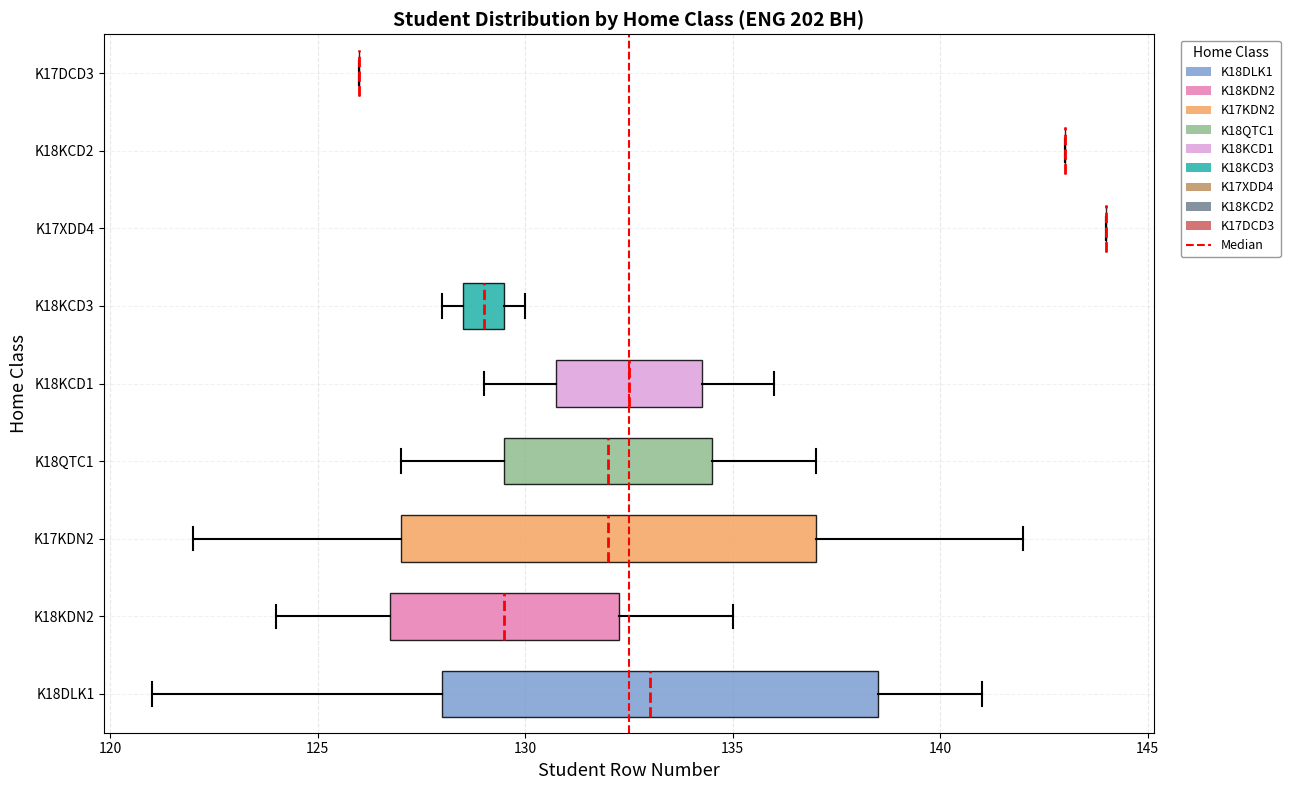

Reading bottom to top, read every box against the x-axis: the position of its median line, the range the box covers, and the ends of its whiskers. The values are not printed on the chart, so give them approximately, as read against the axis.

K18DLK1: median 133.0, box 128.0 to 138.5, whiskers 121.0 to 141.0
K18KDN2: median 129.5, box 127.0 to 132.5, whiskers 124.0 to 135.0
K17KDN2: median 132.0, box 127.0 to 137.0, whiskers 122.0 to 142.0
K18QTC1: median 132.0, box 129.5 to 134.5, whiskers 127.0 to 137.0
K18KCD1: median 132.5, box 131.0 to 134.5, whiskers 129.0 to 136.0
K18KCD3: median 129.0, box 128.5 to 129.5, whiskers 128.0 to 130.0
K17XDD4: box collapsed to a line at 144.0, whiskers 144.0 to 144.0
K18KCD2: box collapsed to a line at 143.0, whiskers 143.0 to 143.0
K17DCD3: box collapsed to a line at 126.0, whiskers 126.0 to 126.0